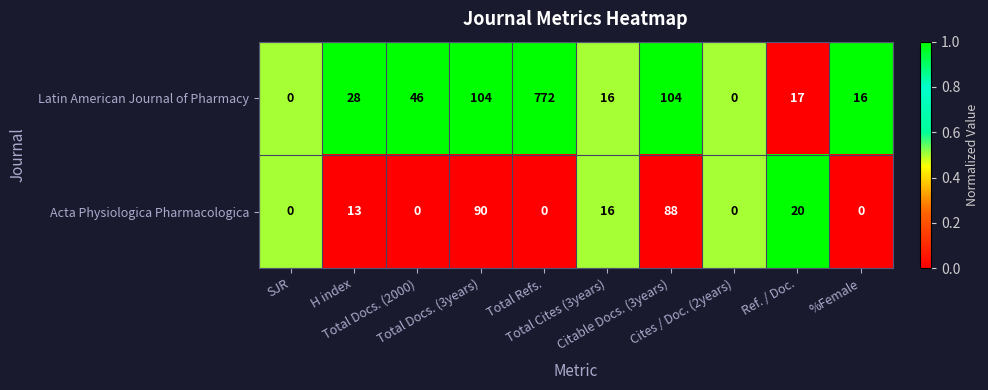

Which series has the widest spread of values?

Latin American Journal of Pharmacy